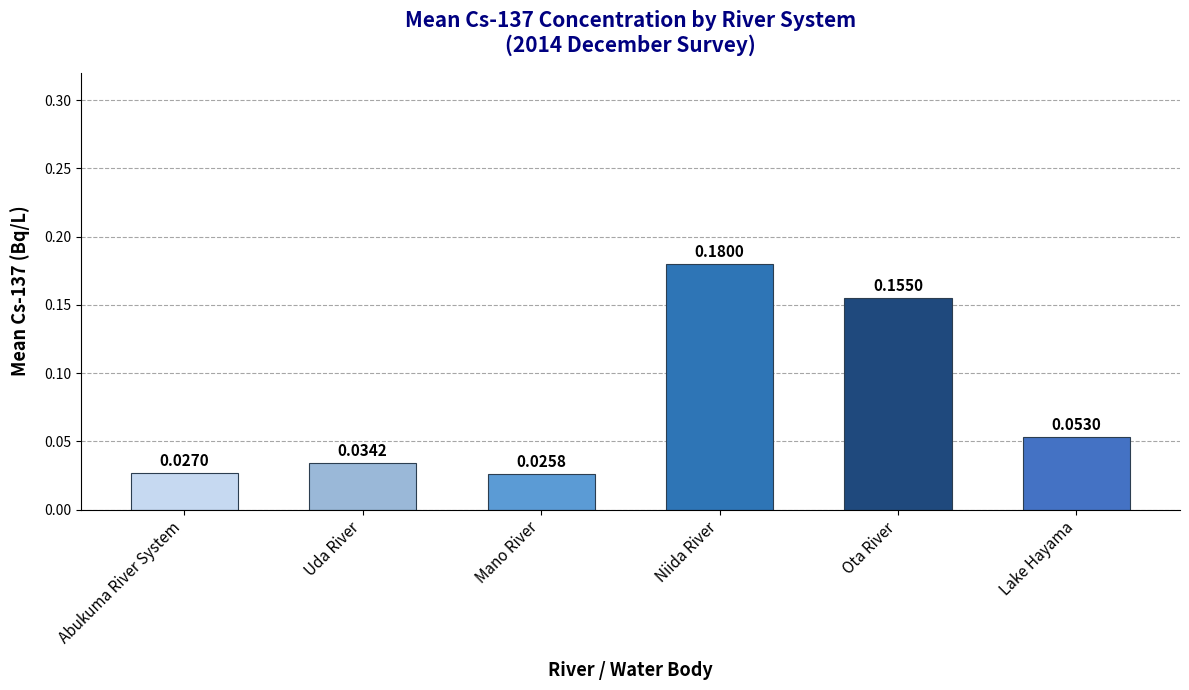

What is the sum of all values?

0.5